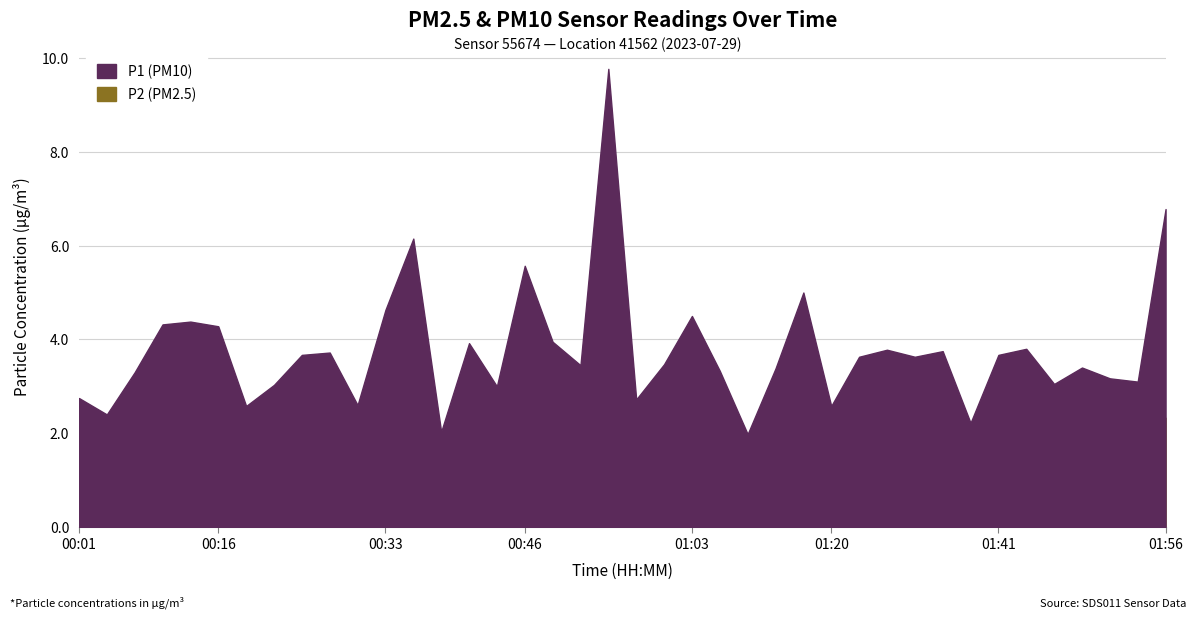

Reading left to right, list all the values displayed in this chart.

P1: 2.8	2.4	3.3	4.3	4.4	4.3	2.6	3.0	3.7	3.7	2.6	4.6	6.2	2.0	3.9	3.0	5.6	4.0	3.5	9.8	2.7	3.5	4.5	3.3	2.0	3.4	5.0	2.6	3.6	3.8	3.6	3.8	2.2	3.7	3.8	3.0	3.4	3.2	3.1	6.8
P2: 2.2	1.9	2.2	2.3	2.1	2.0	2.1	2.1	2.2	1.7	1.8	2.1	2.4	1.7	2.2	2.1	2.4	2.0	2.2	2.8	2.3	2.2	3.0	1.9	1.8	1.9	2.0	2.1	1.6	1.7	1.8	1.9	1.7	2.0	1.8	2.1	1.5	2.3	2.1	2.3